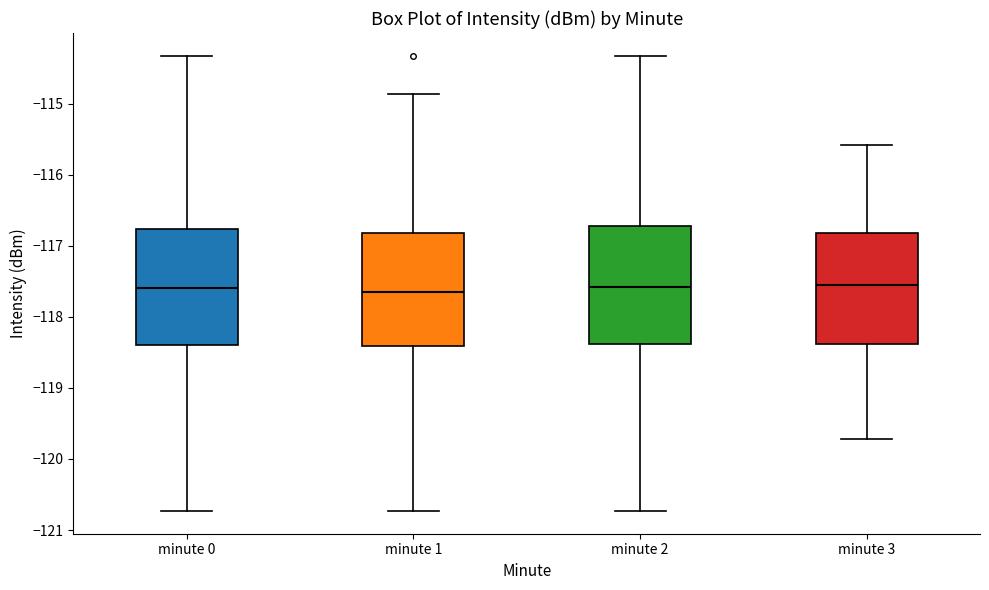

Reading left to right, read every box against the y-axis: the position of its median line, the range the box covers, and the ends of its whiskers. The values are not printed on the chart, so give them approximately, as read against the axis.

minute 0: median -117.6, box -118.4 to -116.8, whiskers -120.7 to -114.3
minute 1: median -117.6, box -118.4 to -116.8, whiskers -120.7 to -114.9
minute 2: median -117.6, box -118.4 to -116.7, whiskers -120.7 to -114.3
minute 3: median -117.5, box -118.4 to -116.8, whiskers -119.7 to -115.6